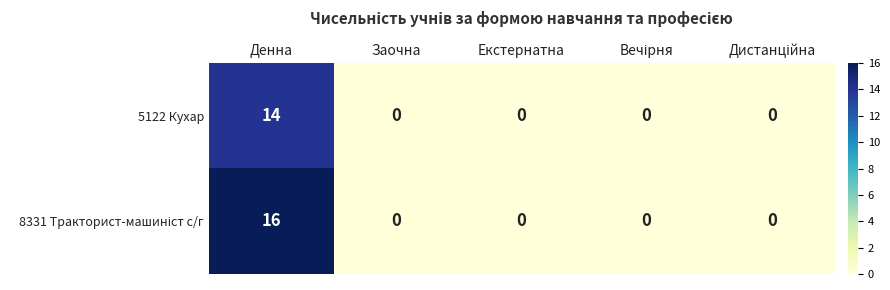

What is the maximum value shown in the chart?

16